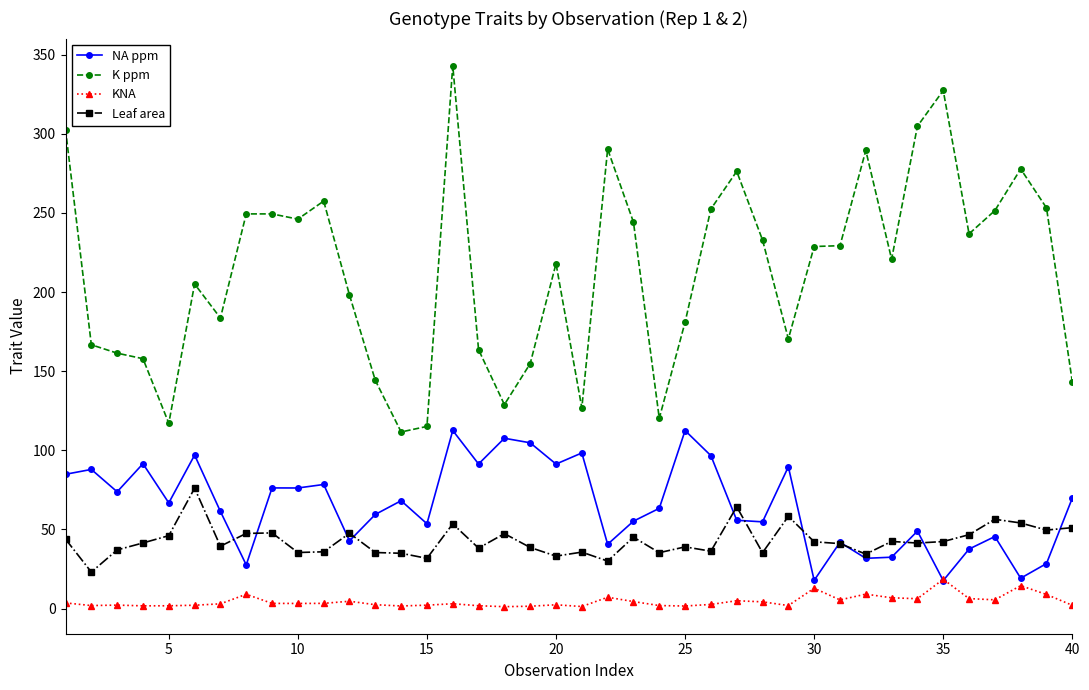

True or false: K ppm and NA ppm intersect in this chart.

False